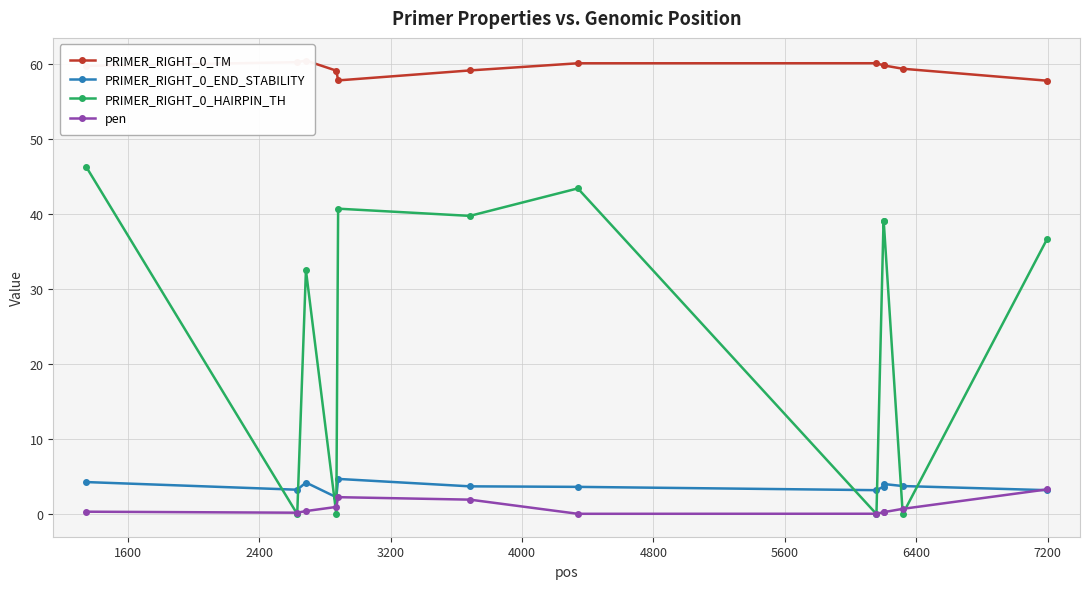

How many data points does each series have?

12